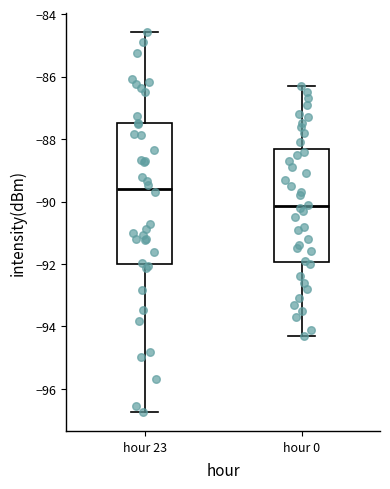

Reading left to right, read every box against the y-axis: the position of its median line, the range the box covers, and the ends of its whiskers. The values are not printed on the chart, so give them approximately, as read against the axis.

hour 23: median -89.6, box -92.0 to -87.6, whiskers -96.8 to -84.6
hour 0: median -90.2, box -92.0 to -88.4, whiskers -94.2 to -86.2